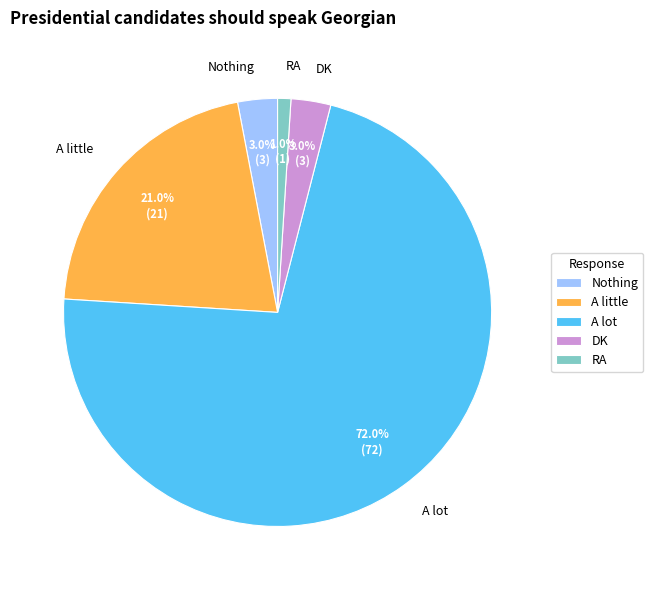

Between A little and DK, which is larger?

A little